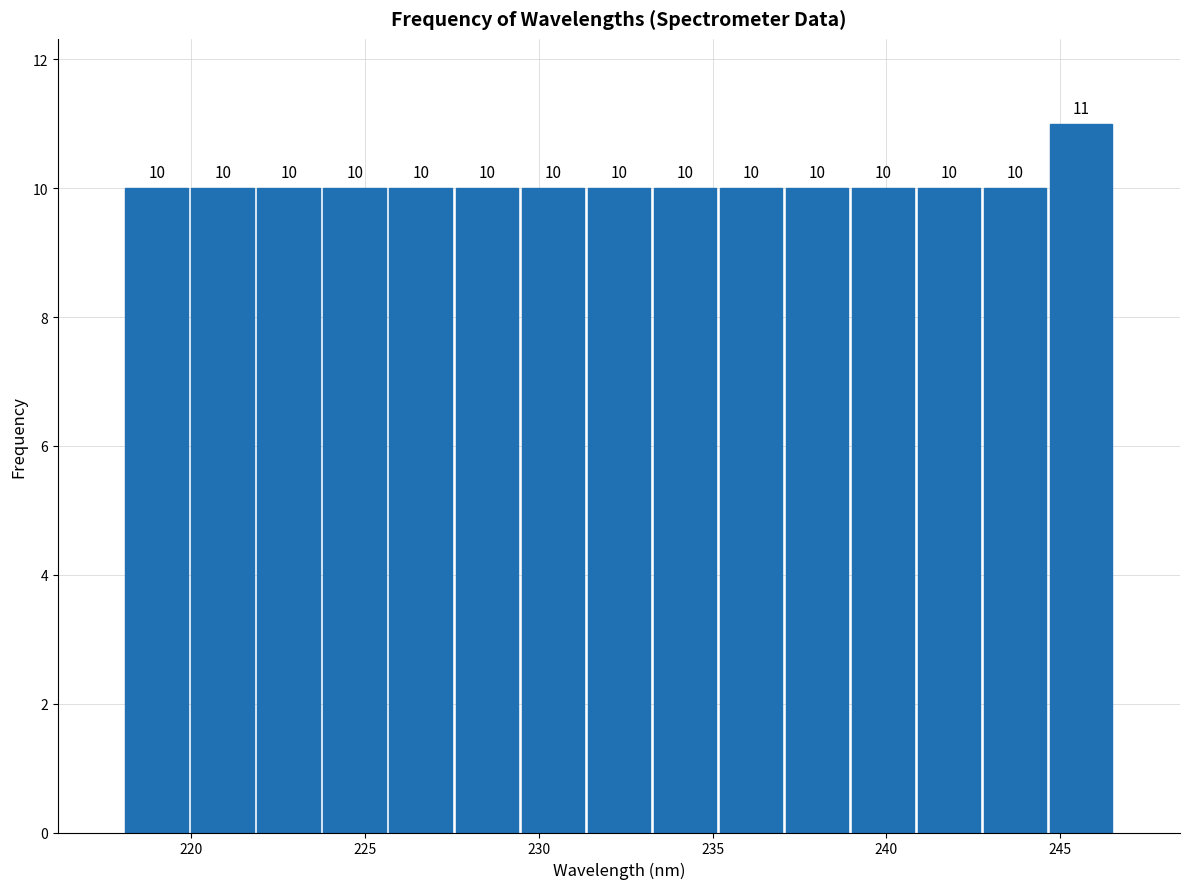

Around what value on the x-axis is the tallest bar? Give the approximate position of its centre, as read against the axis.

245.5